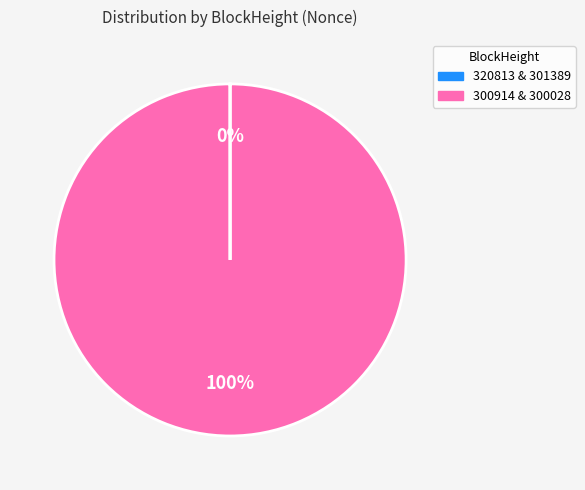

Is there any slice that represents more than half of the pie?

Yes